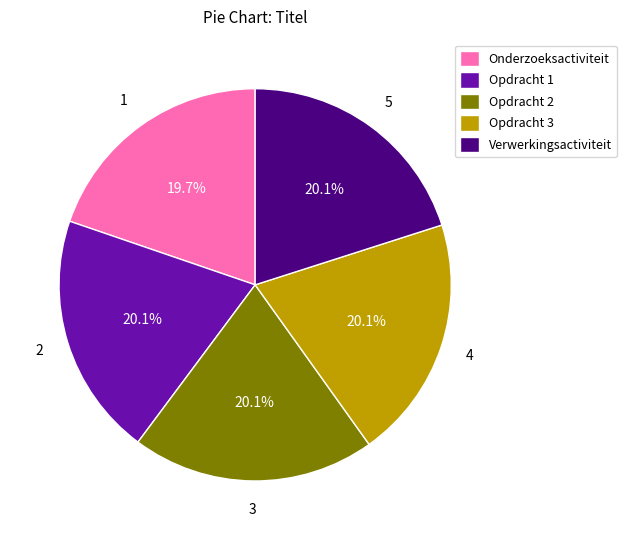

How many slices are in this pie chart?

5